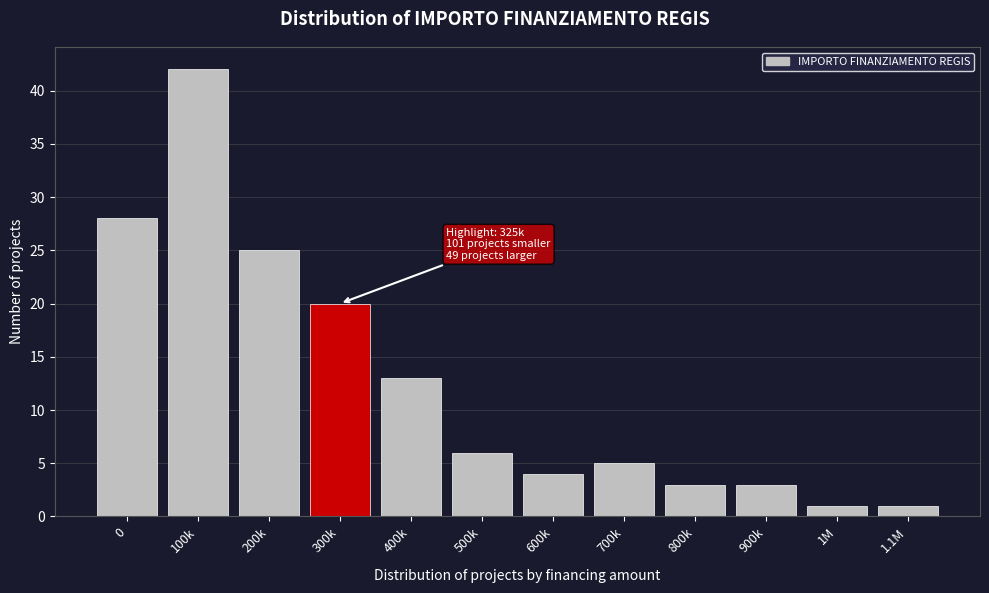

Reading left to right, list all the values displayed in this chart.

28	42	25	20	13	6	4	5	3	3	1	1